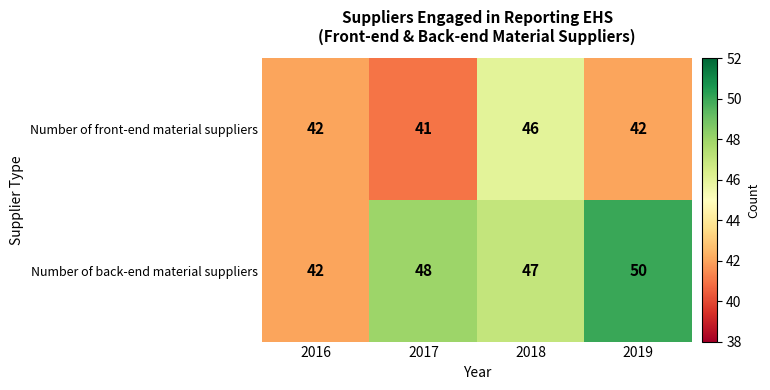

Between 2018 and 2019, which series saw the biggest shift?

Number of front-end material suppliers